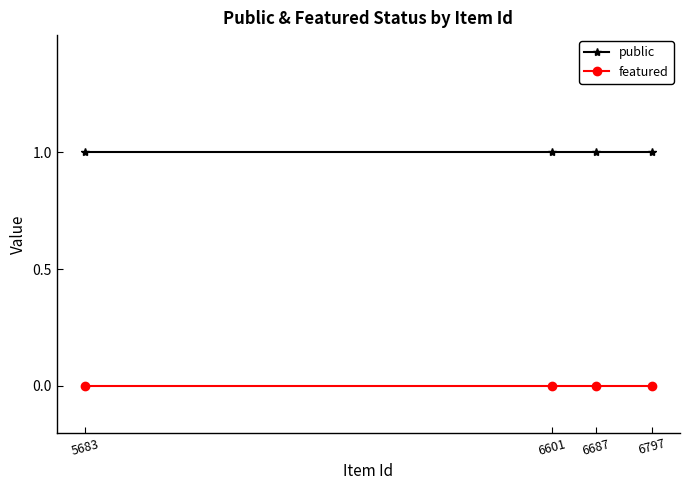

Is the value of featured at 6601 greater than the value of public at 6601?

No